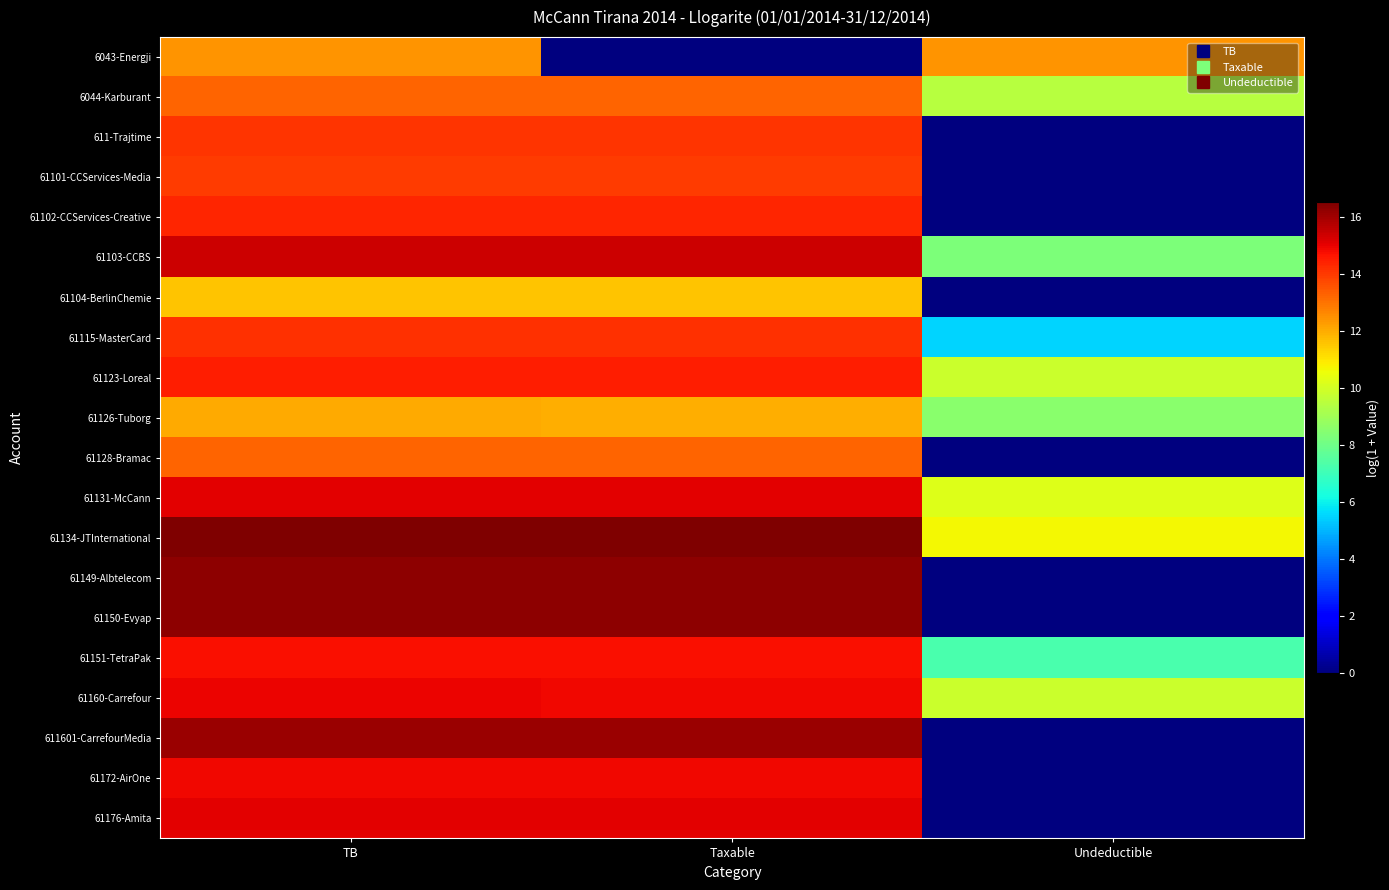

Reading right to left, what are all the values shown in this chart?

6043-Energji: Undeductible=12.4	Taxable=0.0	TB=12.4
6044-Karburant: Undeductible=9.5	Taxable=13.3	TB=13.3
611-Trajtime: Undeductible=0.0	Taxable=14.1	TB=14.1
61101-CCServices-Media: Undeductible=0.0	Taxable=14.0	TB=14.0
61102-CCServices-Creative: Undeductible=0.0	Taxable=14.4	TB=14.4
61103-CCBS: Undeductible=8.3	Taxable=15.4	TB=15.4
61104-BerlinChemie: Undeductible=0.0	Taxable=11.6	TB=11.6
61115-MasterCard: Undeductible=5.5	Taxable=14.2	TB=14.2
61123-Loreal: Undeductible=9.8	Taxable=14.5	TB=14.5
61126-Tuborg: Undeductible=8.5	Taxable=12.0	TB=12.0
61128-Bramac: Undeductible=0.0	Taxable=13.2	TB=13.2
61131-McCann: Undeductible=10.2	Taxable=15.1	TB=15.1
61134-JTInternational: Undeductible=10.7	Taxable=16.5	TB=16.5
61149-Albtelecom: Undeductible=0.0	Taxable=16.3	TB=16.3
61150-Evyap: Undeductible=0.0	Taxable=16.3	TB=16.3
61151-TetraPak: Undeductible=7.2	Taxable=14.7	TB=14.7
61160-Carrefour: Undeductible=9.8	Taxable=14.9	TB=14.9
611601-CarrefourMedia: Undeductible=0.0	Taxable=16.1	TB=16.1
61172-AirOne: Undeductible=0.0	Taxable=14.9	TB=14.9
61176-Amita: Undeductible=0.0	Taxable=15.1	TB=15.1